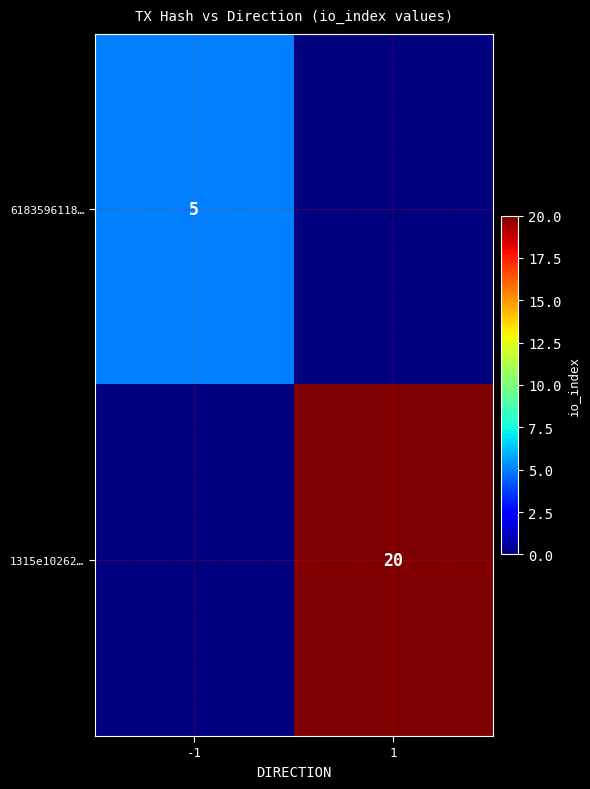

True or false: 1315e10262… has a value of 27 at 1.

False